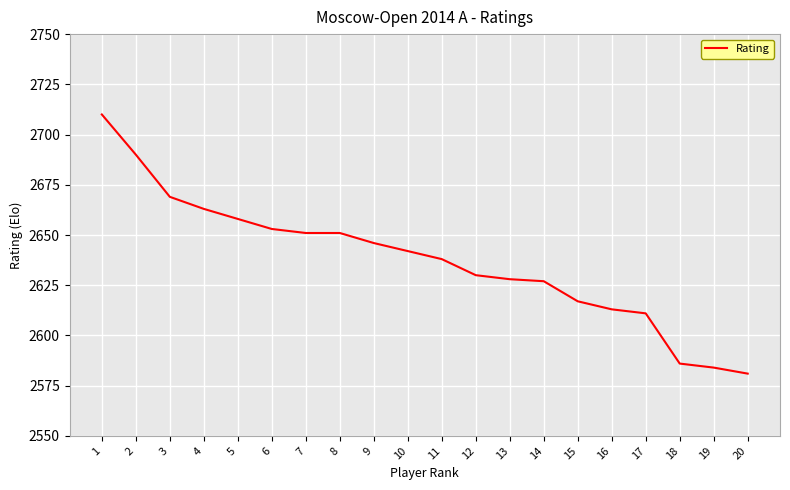

Which has a higher value, 19 or 5?

5